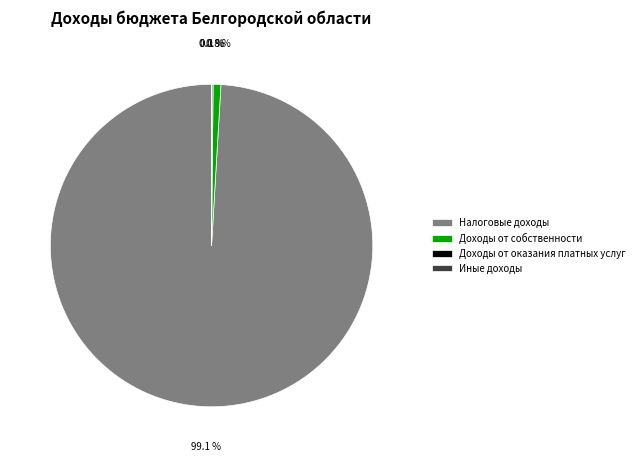

Is Налоговые доходы the majority of the pie?

Yes